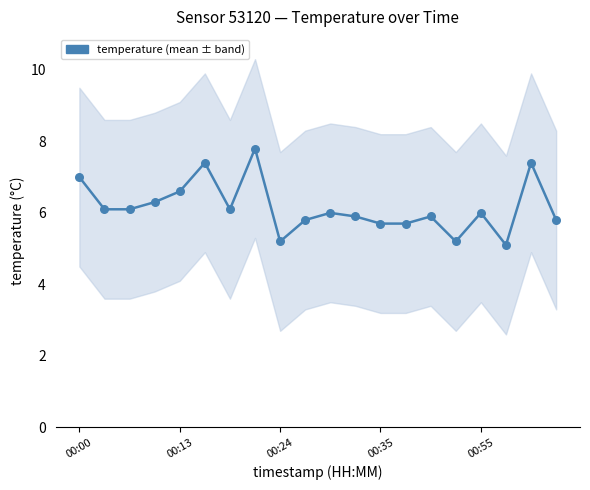

Which has a higher value, 11 or 00:55?

00:55